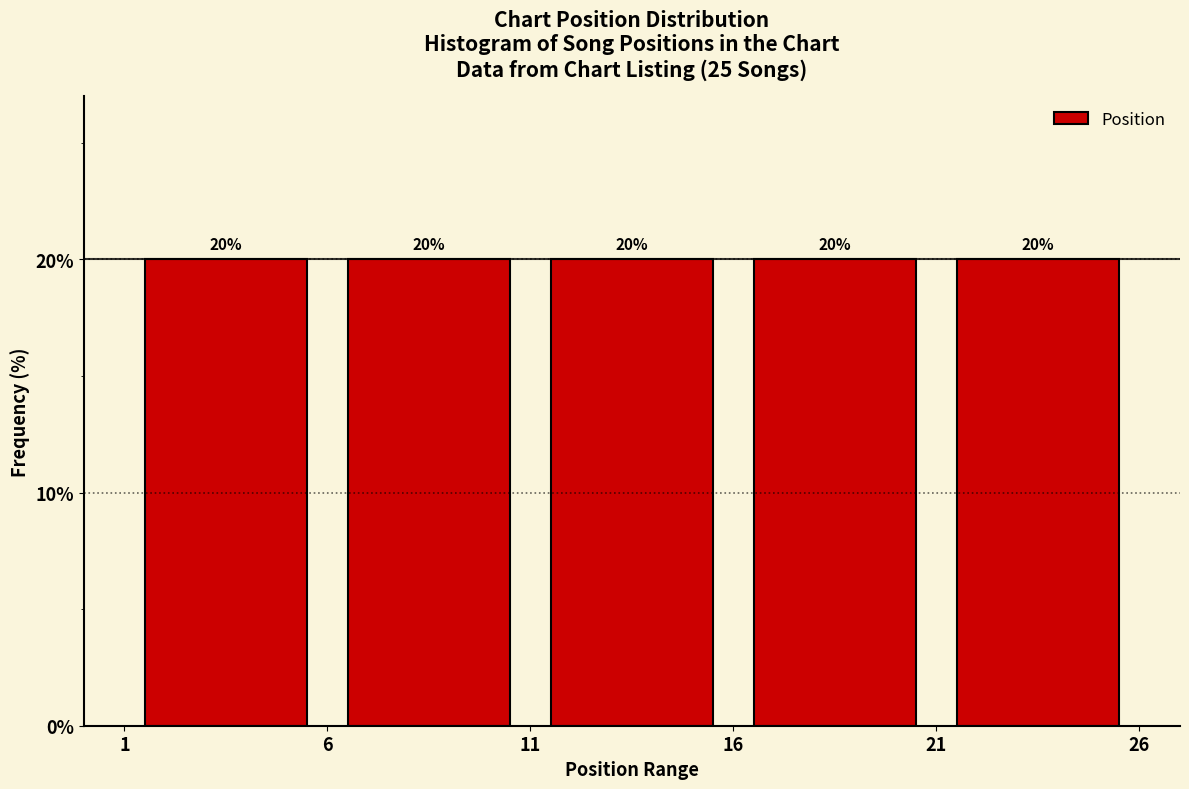

Reading left to right, transcribe this chart: for each bar, give the range it covers on the x-axis and its height.

1 to 6: 20
6 to 11: 20
11 to 16: 20
16 to 21: 20
21 to 26: 20